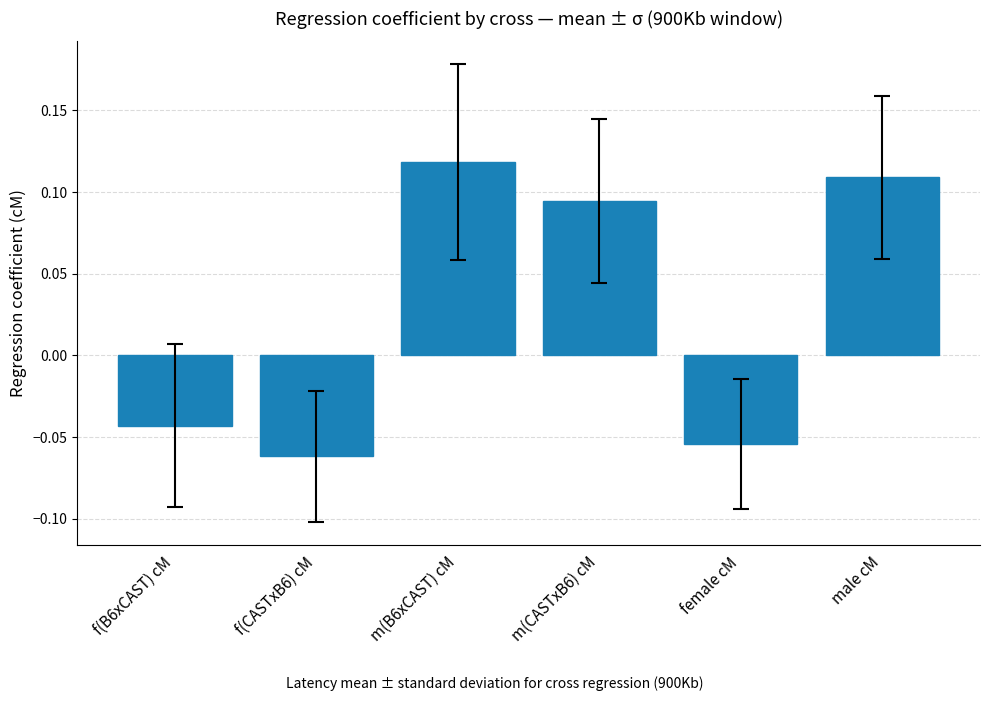

Which label corresponds to the smallest value in the chart?

f(CASTxB6) cM